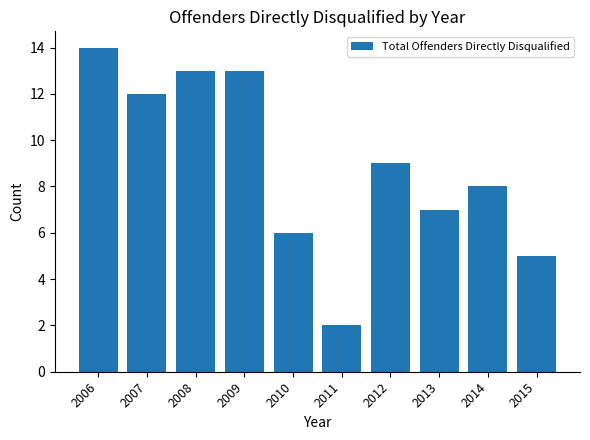

At which label is the value closest to 8?

2014